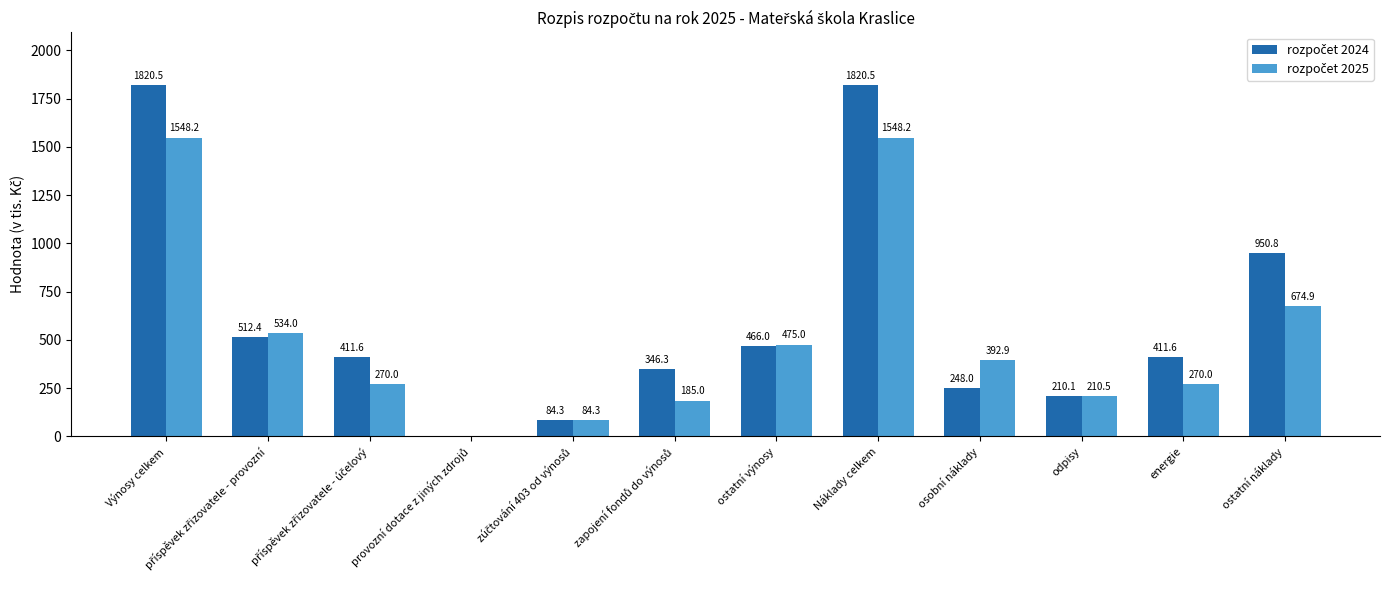

What is the total value across all series at osobní náklady?

640.9